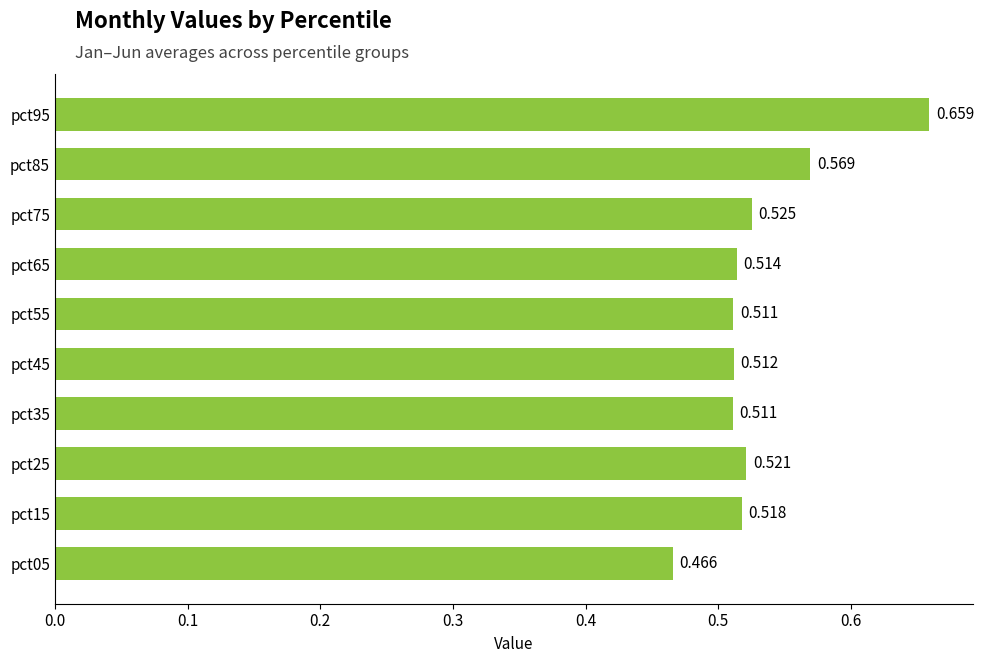

What is the difference between the maximum and minimum values?

0.2